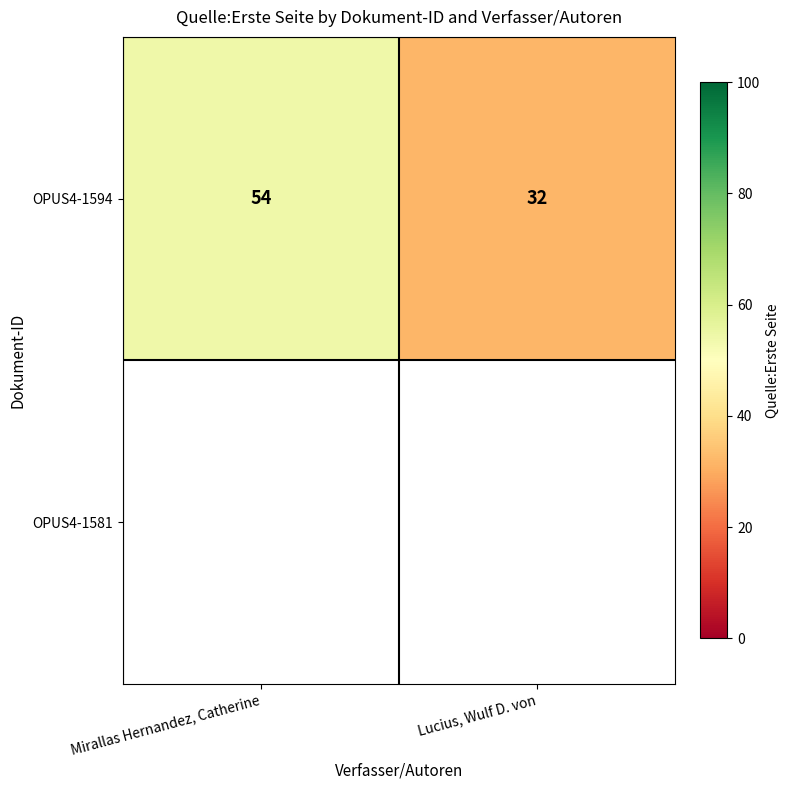

The value of OPUS4-1594 at Mirallas Hernandez, Catherine is 54. True or false?

True